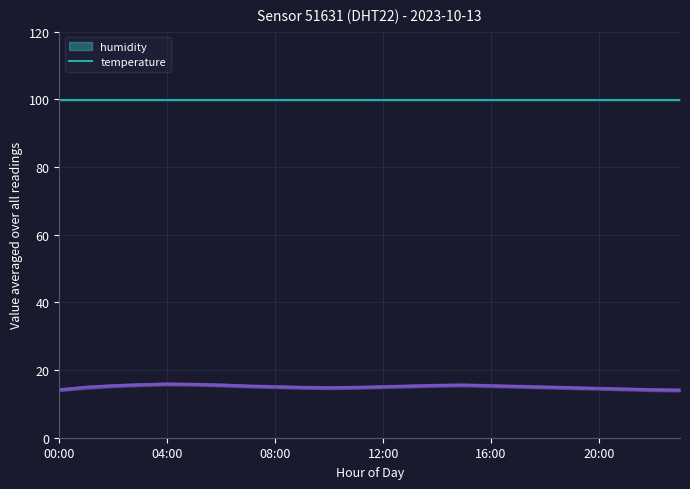

What is the label of the 9th point from the right?

15:00